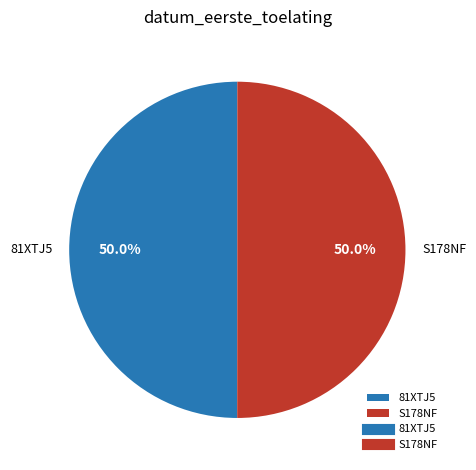

To the nearest percent, what is the average slice percentage?

50%